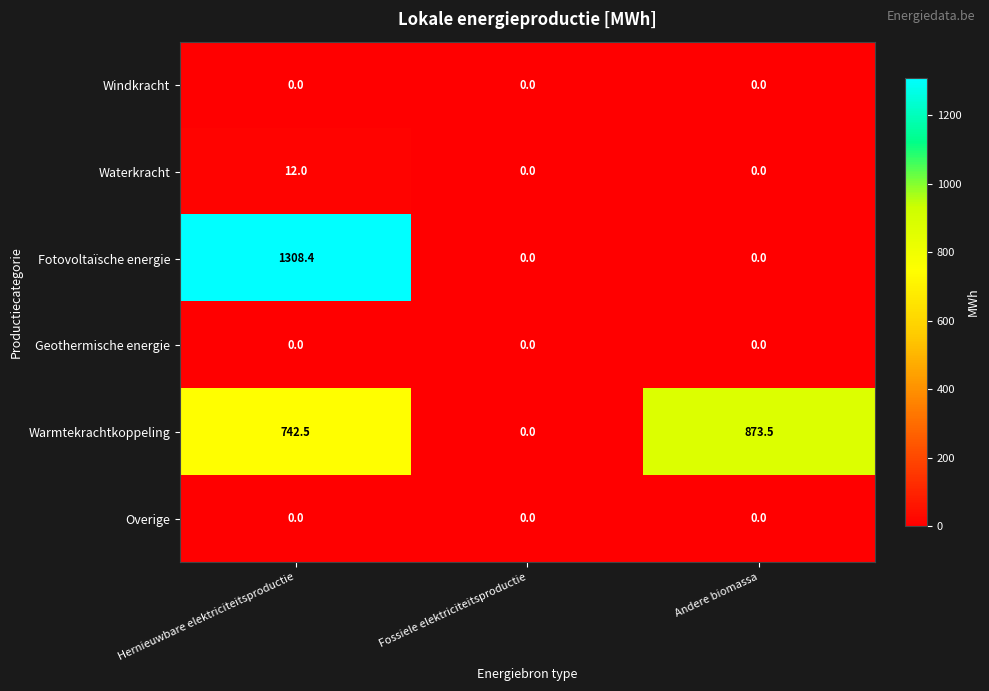

Which series has the widest spread of values?

Fotovoltaïsche energie